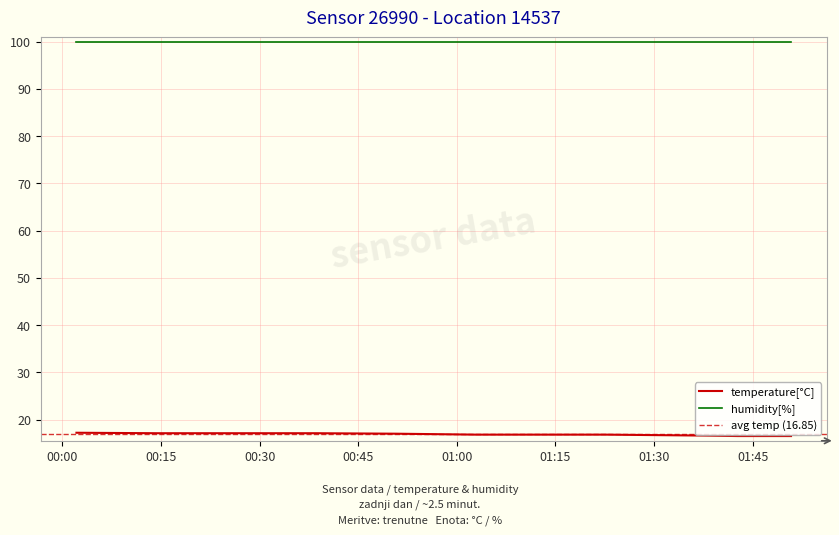

The chart shows a value of 28.3 at 2022-07-29T00:26:24. True or false?

False